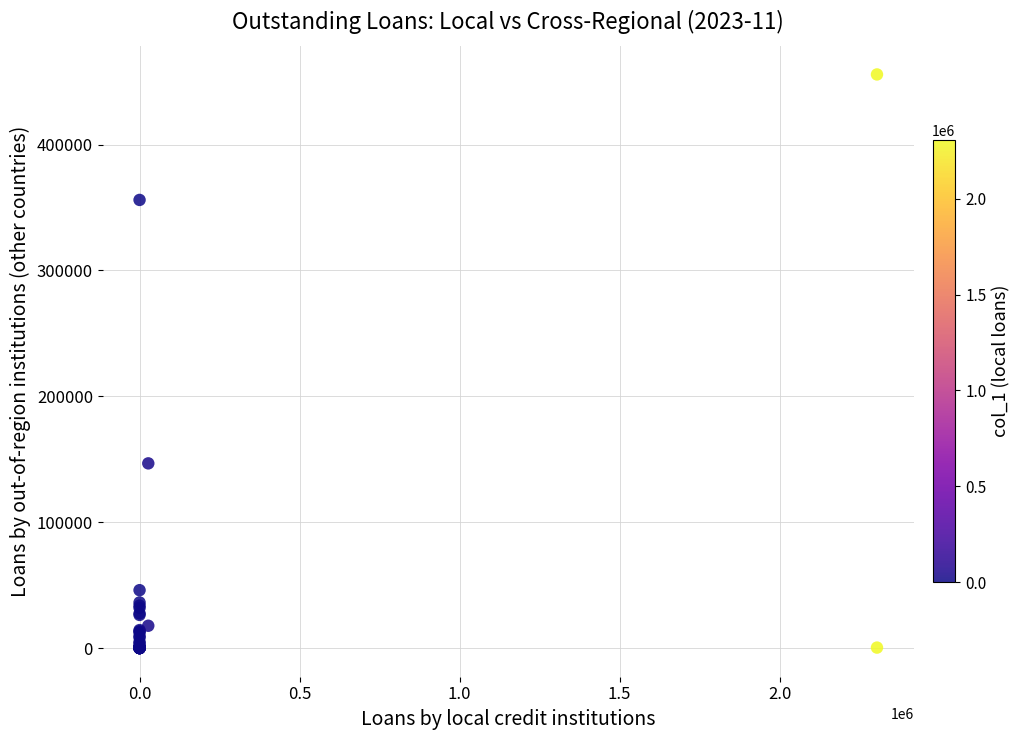

What Y value in the scatter plot is closest to 227850?

146716